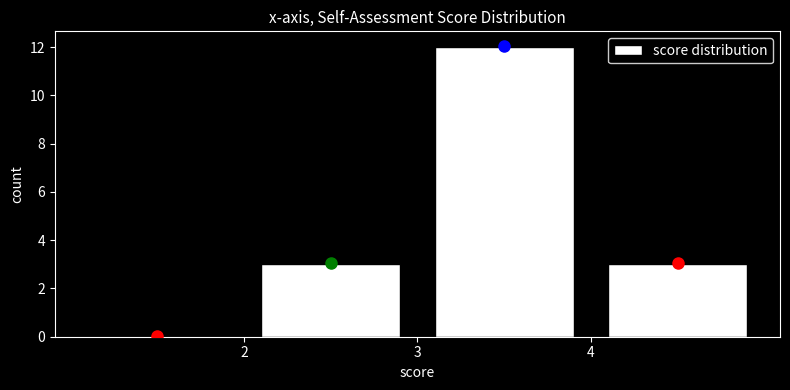

Reading left to right, list every bar in this chart as the range it spans on the x-axis followed by its height. The values are not printed on the chart, so give them approximately, as read against the axis.

1 to 2: 0
2 to 3: 3
3 to 4: 12
4 to 5: 3